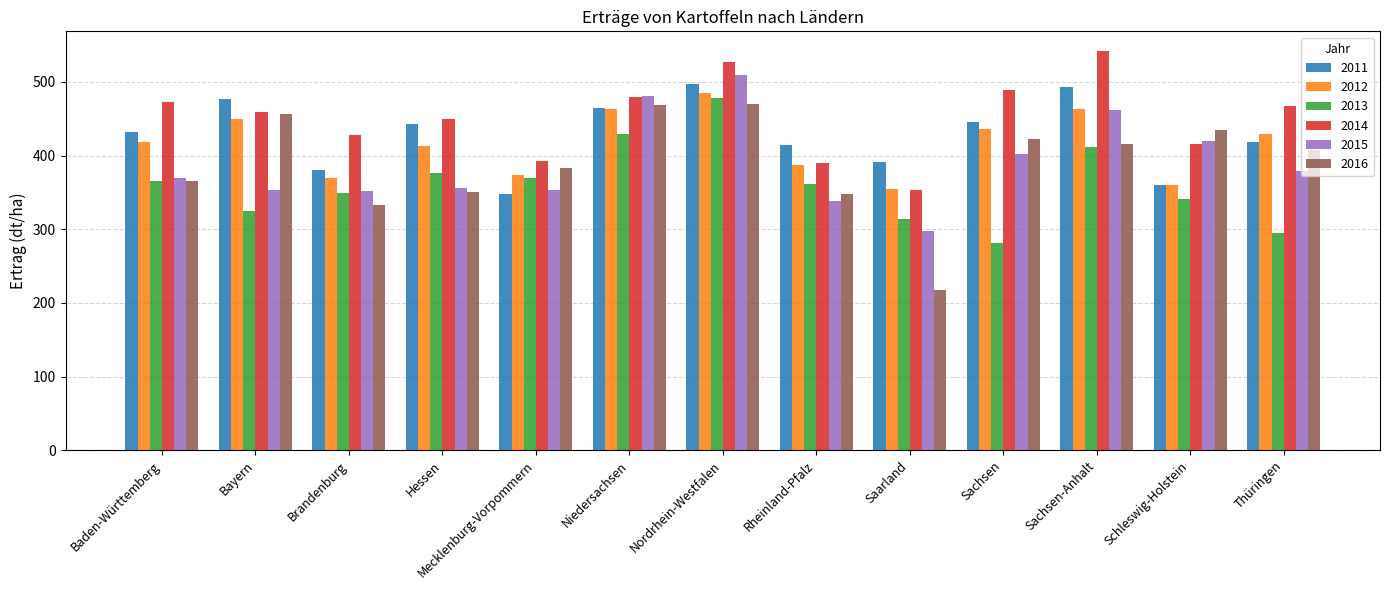

What is the value of the 2016 bar at the 13th from the left?

407.1